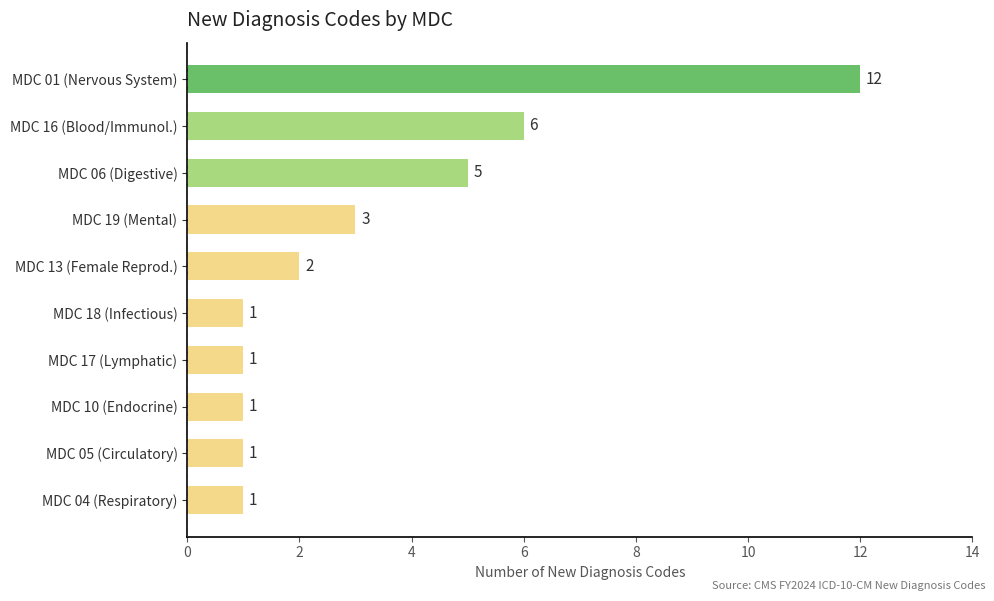

What is the difference between the second highest and minimum values?

5